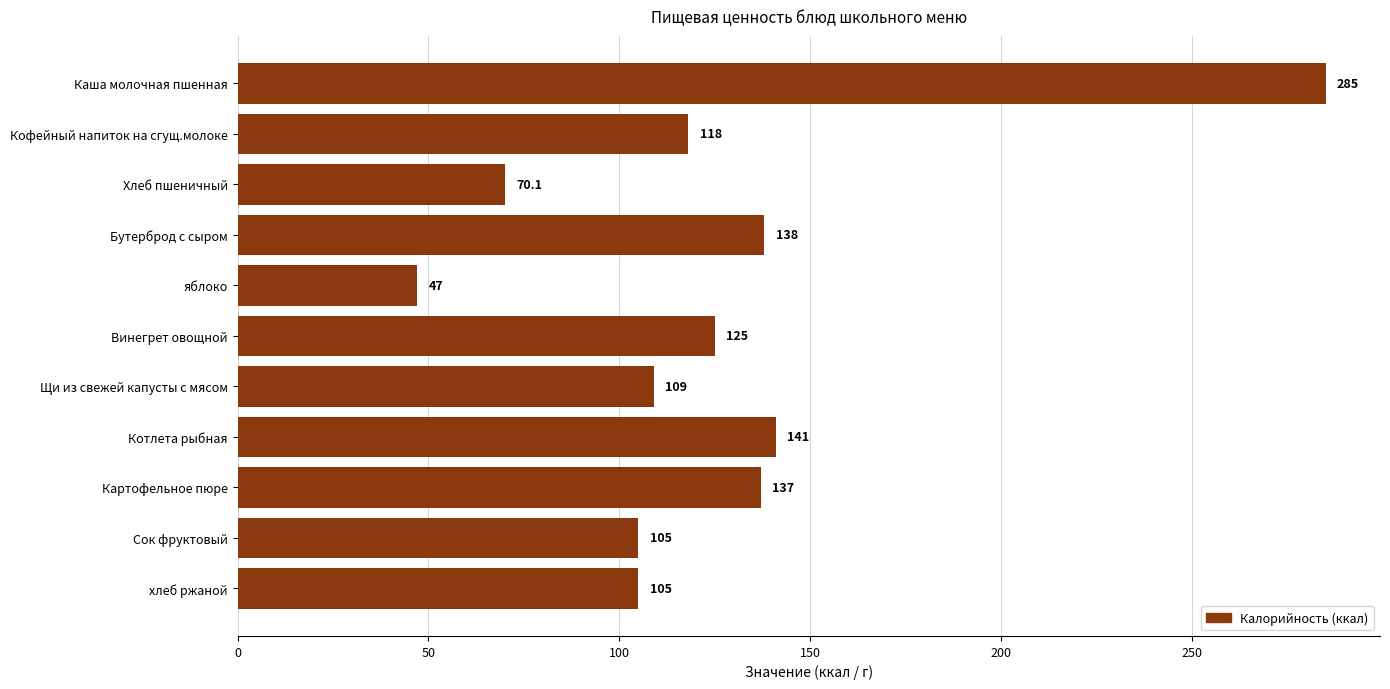

Does the chart contain stacked bars?

No